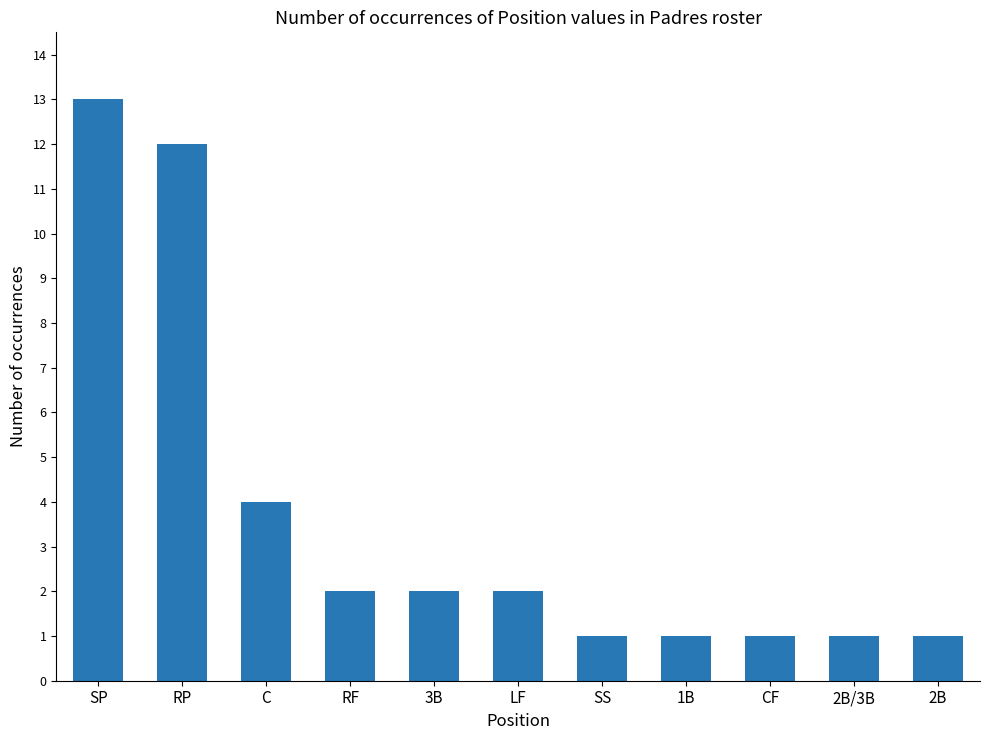

How many values are below 2?

5